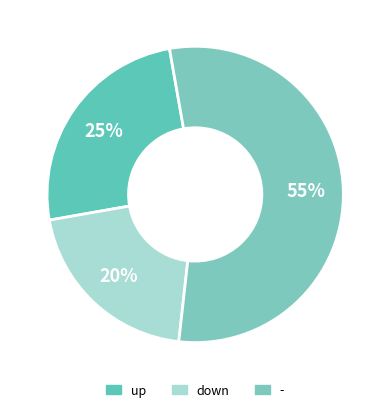

What percentage is the down slice, to the nearest percent?

20%